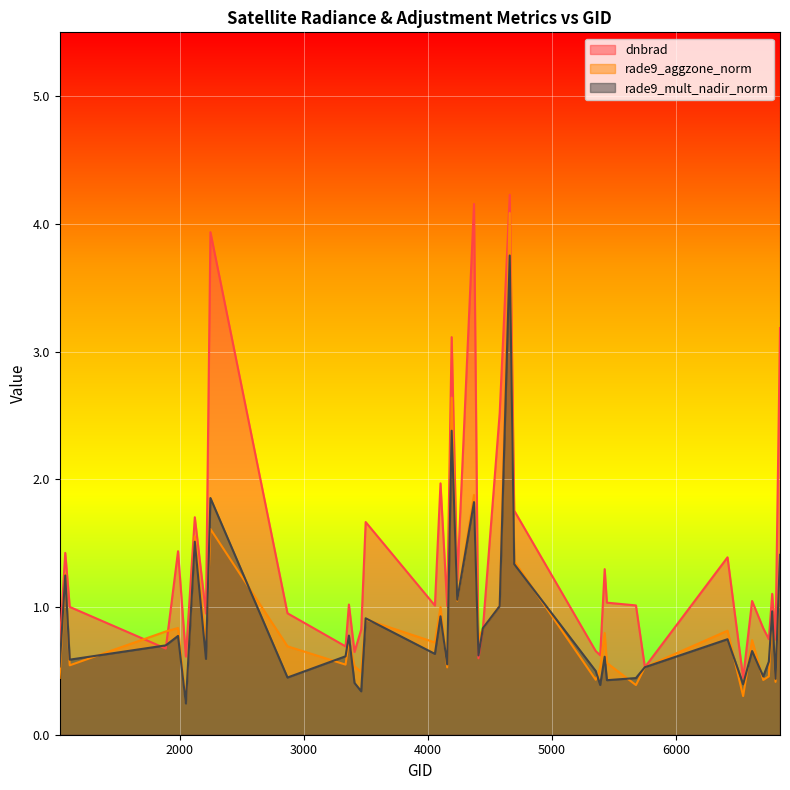

Which series has the largest total across all categories?

dnbrad